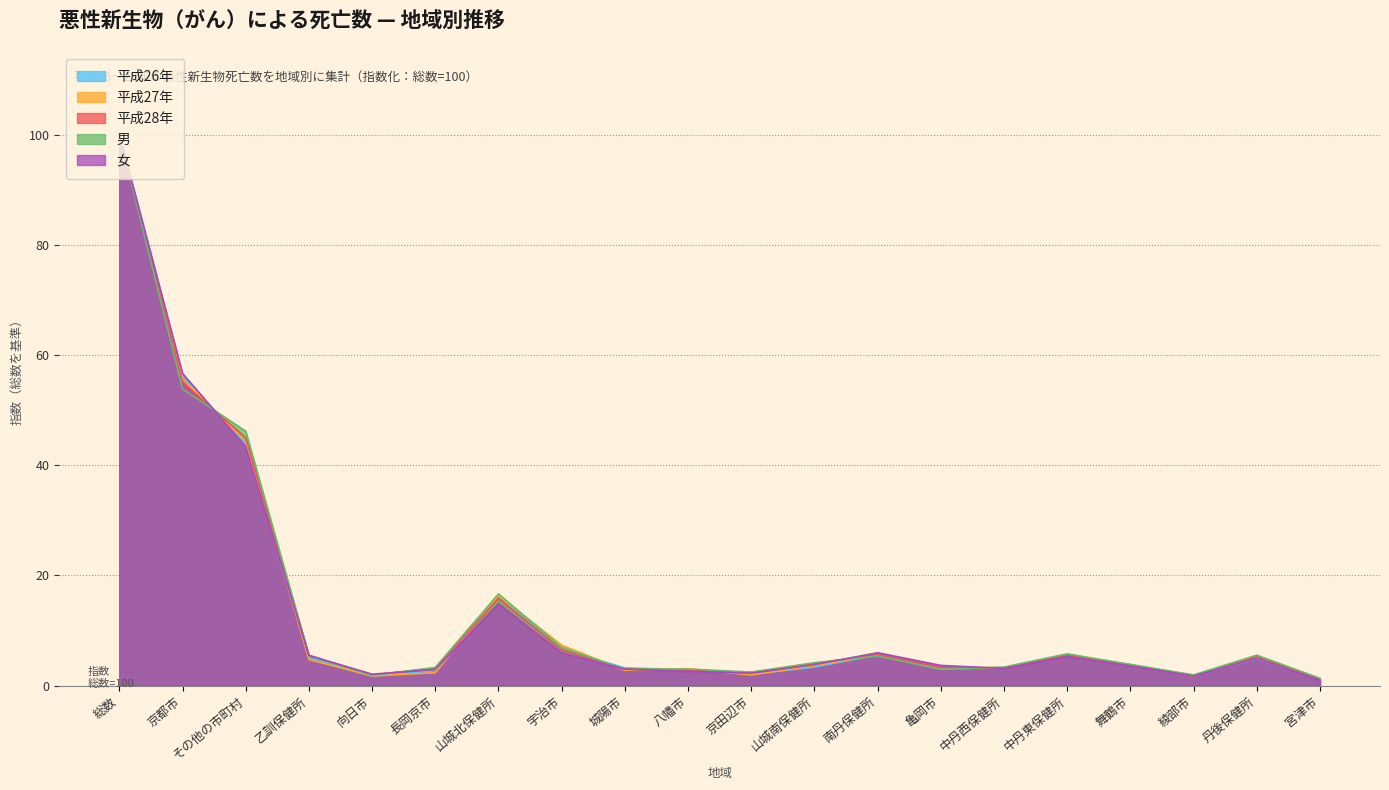

What is the value of the 男 point at the 14th from the left?

2.9